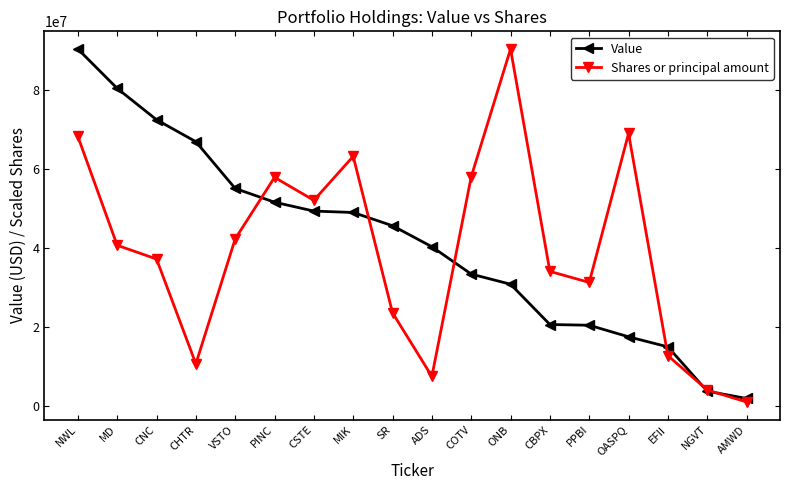

Rank the series at CHTR from lowest to highest value.

Shares or principal amount, Value